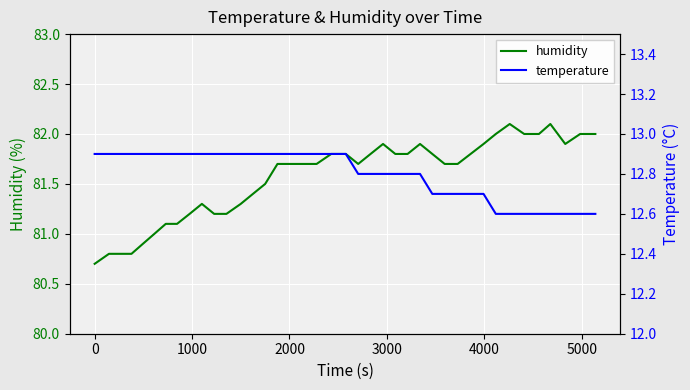

Is this an area chart (filled region under the line)?

No